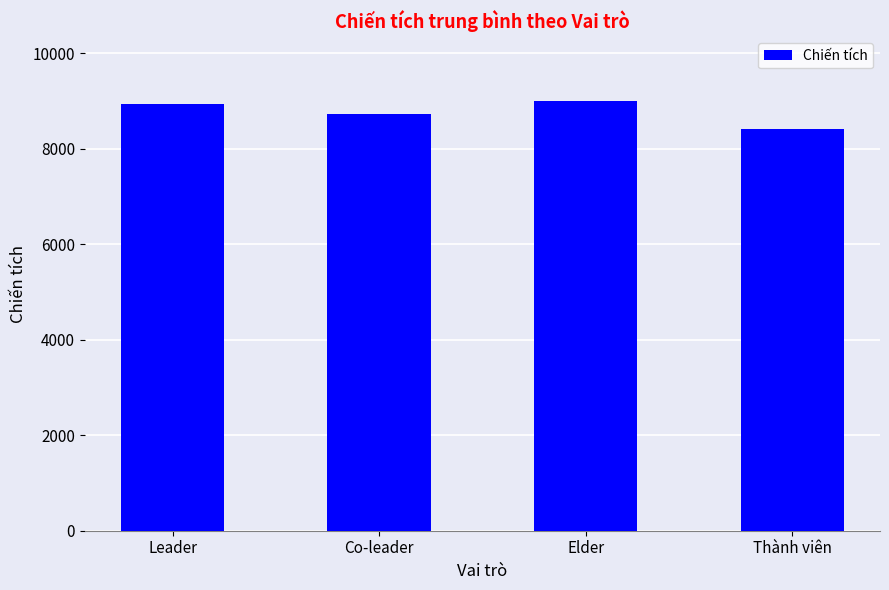

What is the average value?

8762